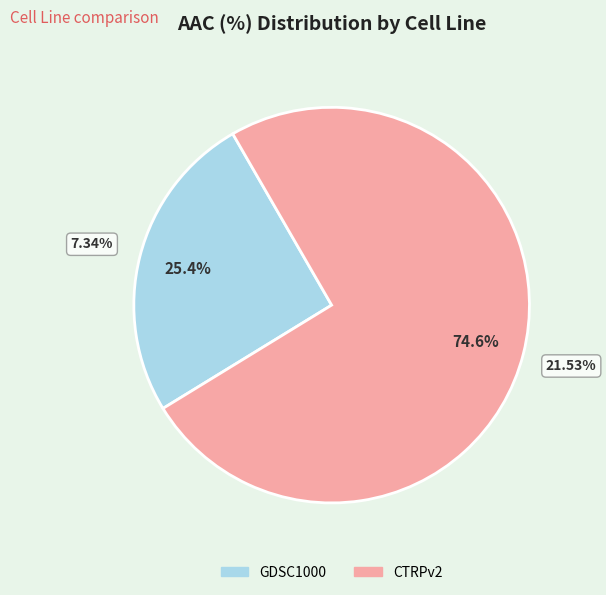

Is there a majority slice in this chart?

Yes